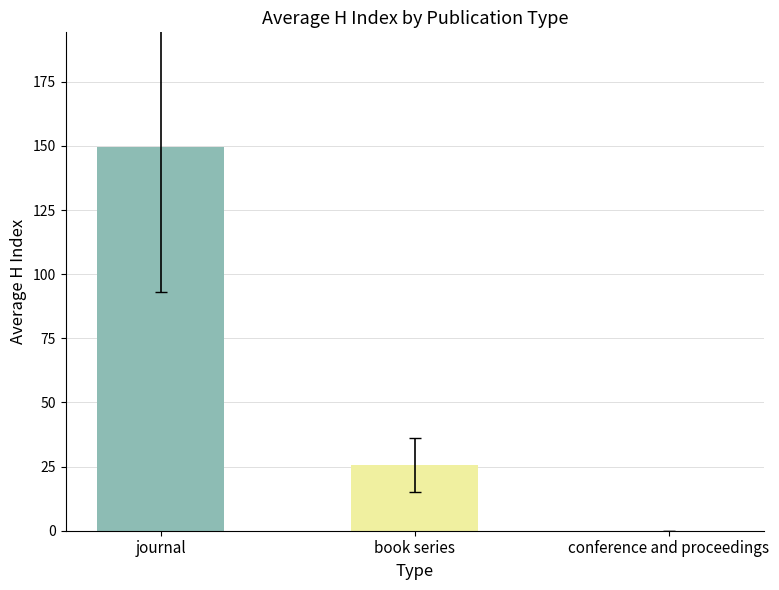

What is the minimum value shown in the chart?

25.7